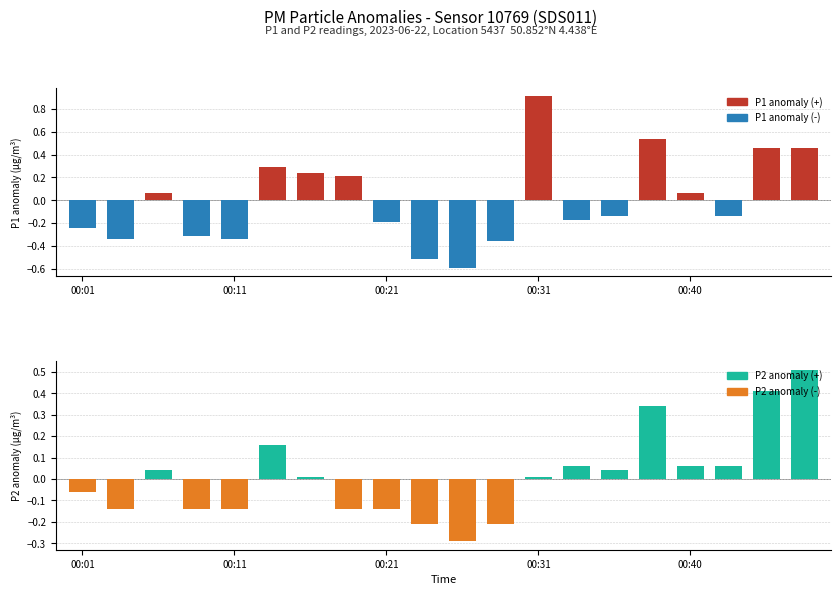

Are the bars grouped side by side (vs. stacked)?

Yes